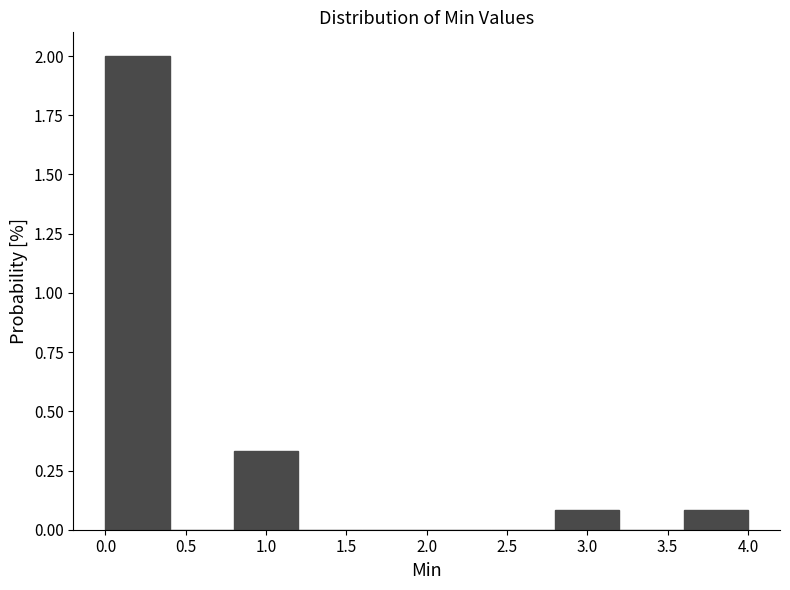

Reading left to right, transcribe this chart: for each bar, give the range it covers on the x-axis and its height. The values are not printed on the chart, so give them approximately, as read against the axis.

0.0 to 0.4: 2.00
0.4 to 0.8: 0
0.8 to 1.2: 0.35
1.2 to 1.6: 0
1.6 to 2.0: 0
2.0 to 2.4: 0
2.4 to 2.8: 0
2.8 to 3.2: 0.10
3.2 to 3.6: 0
3.6 to 4.0: 0.10